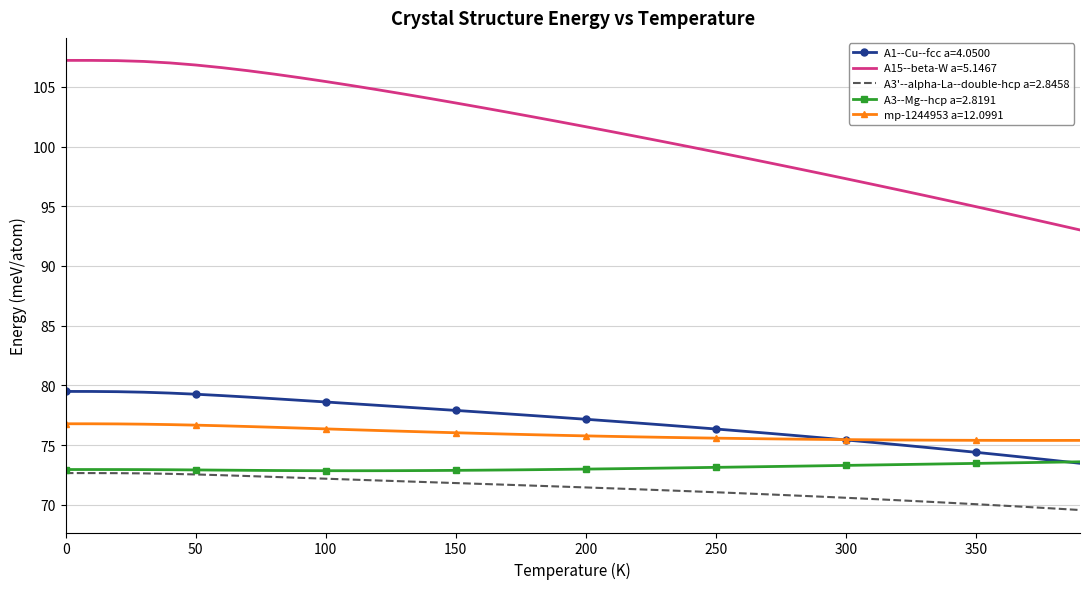

What is the smallest value displayed?

69.6